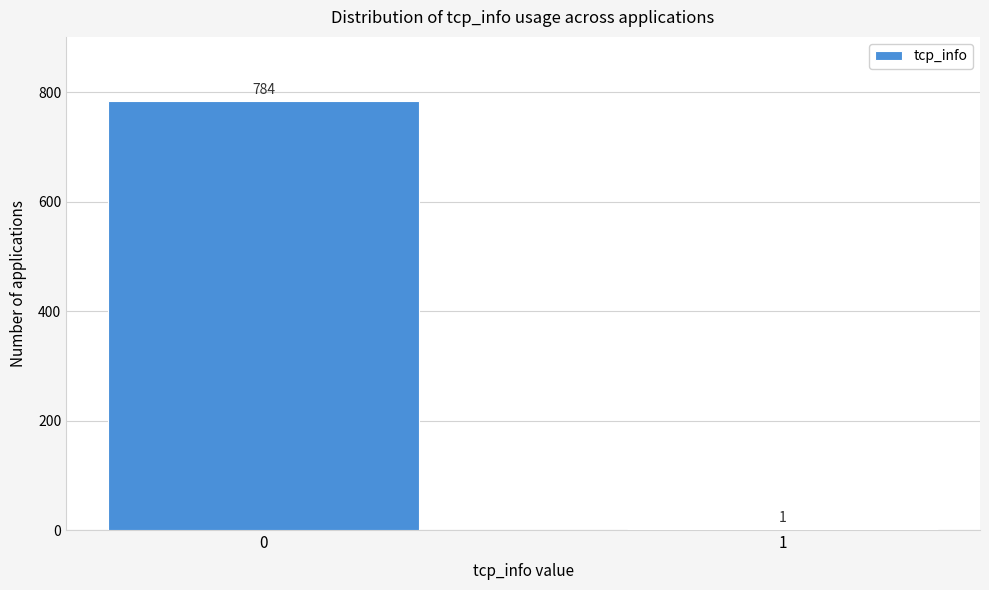

Reading right to left, transcribe all the data shown in this chart.

1=1	0=784